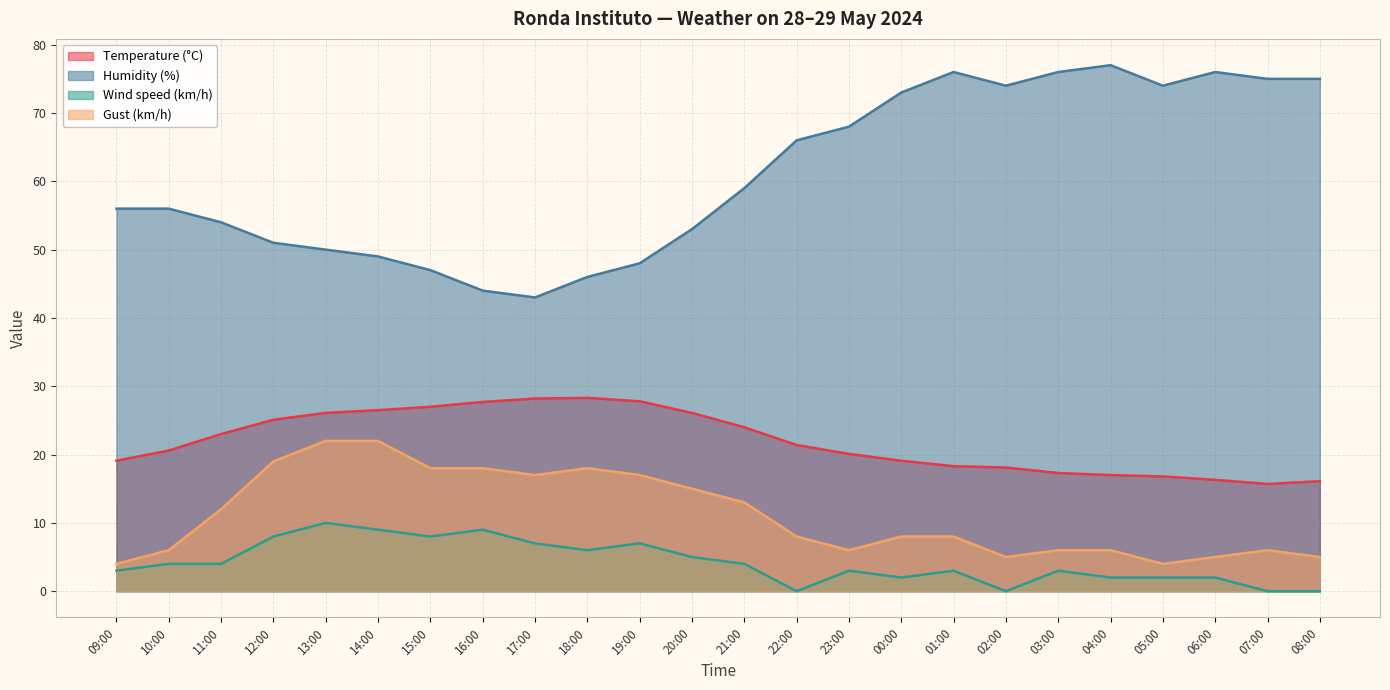

Is it true that Humidity (%) equals 90.1 at 23:00?

False